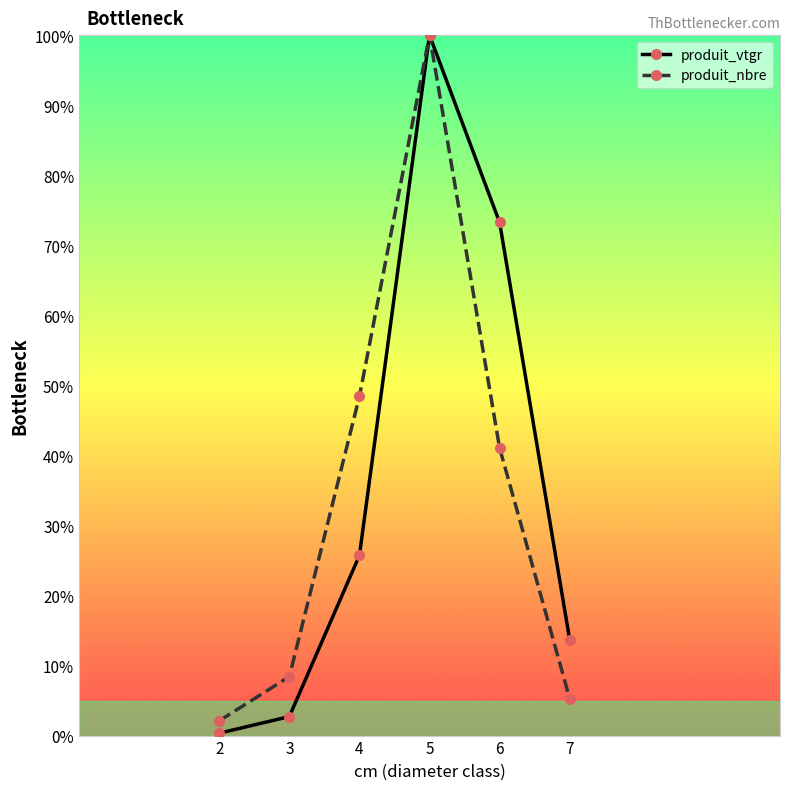

Where is produit_vtgr nearest to the value 50?

6